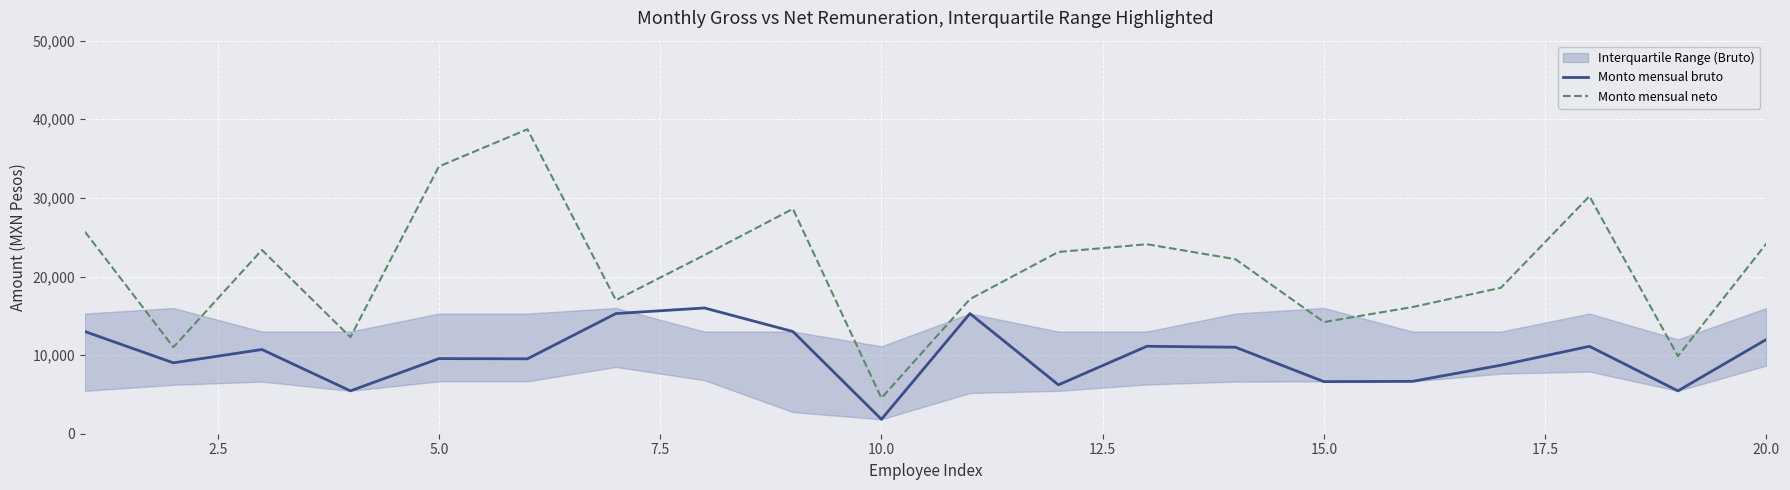

Is the value of Monto mensual bruto at 15.0 greater than the value of Monto mensual neto at 10.0?

Yes